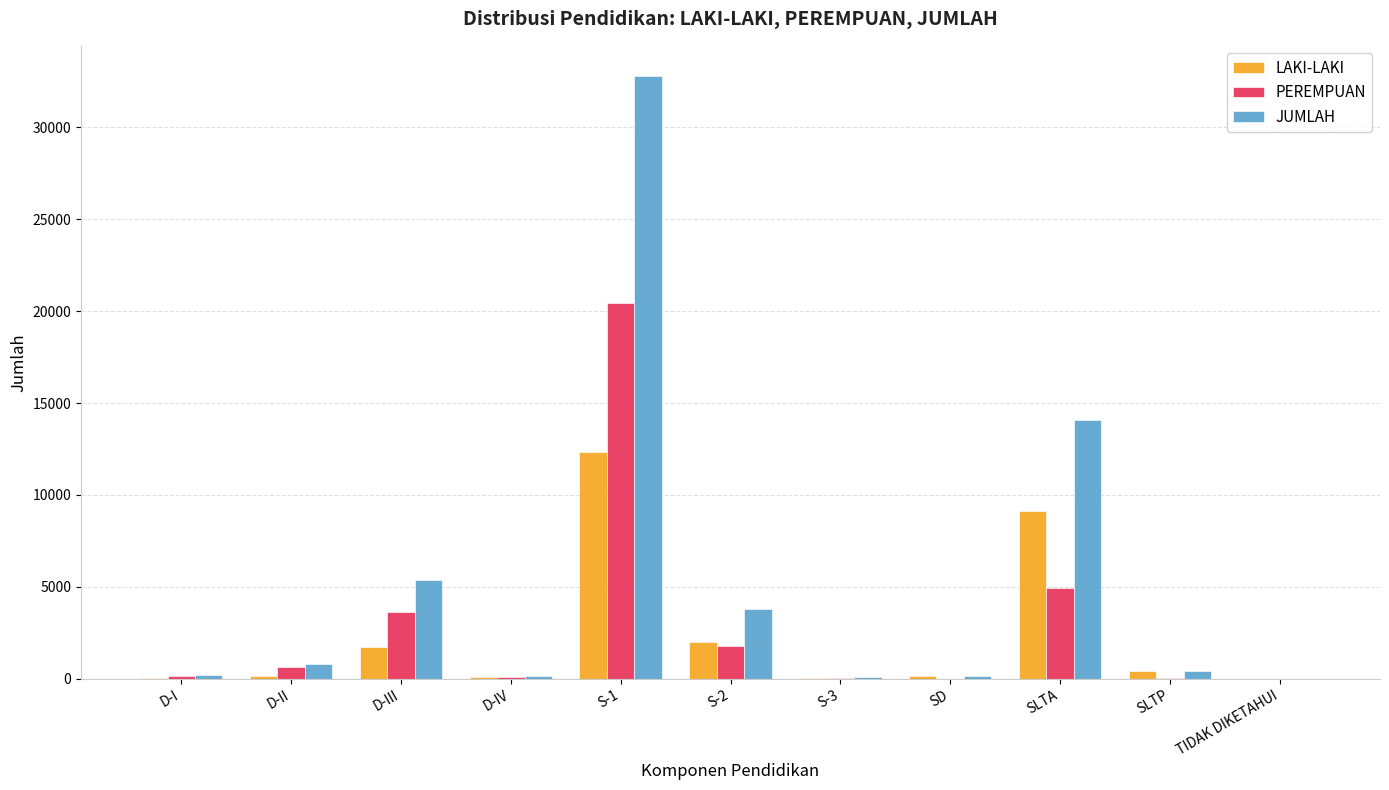

Which series changed the most between D-II and S-1?

JUMLAH